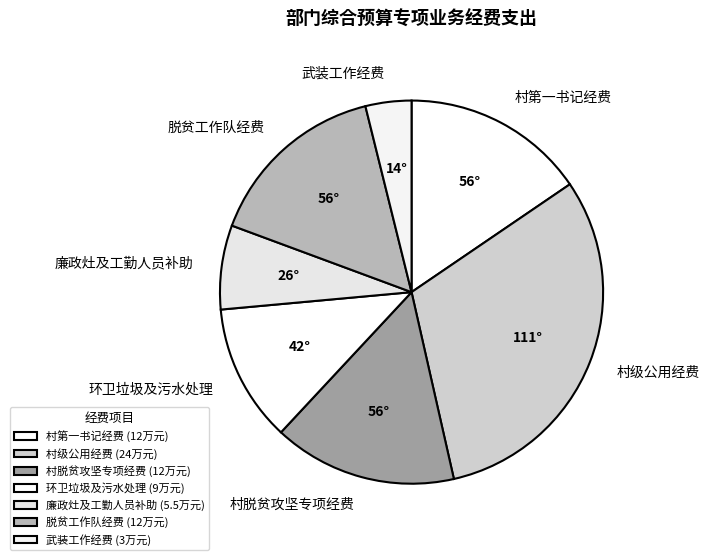

How many slices are in this pie chart?

7